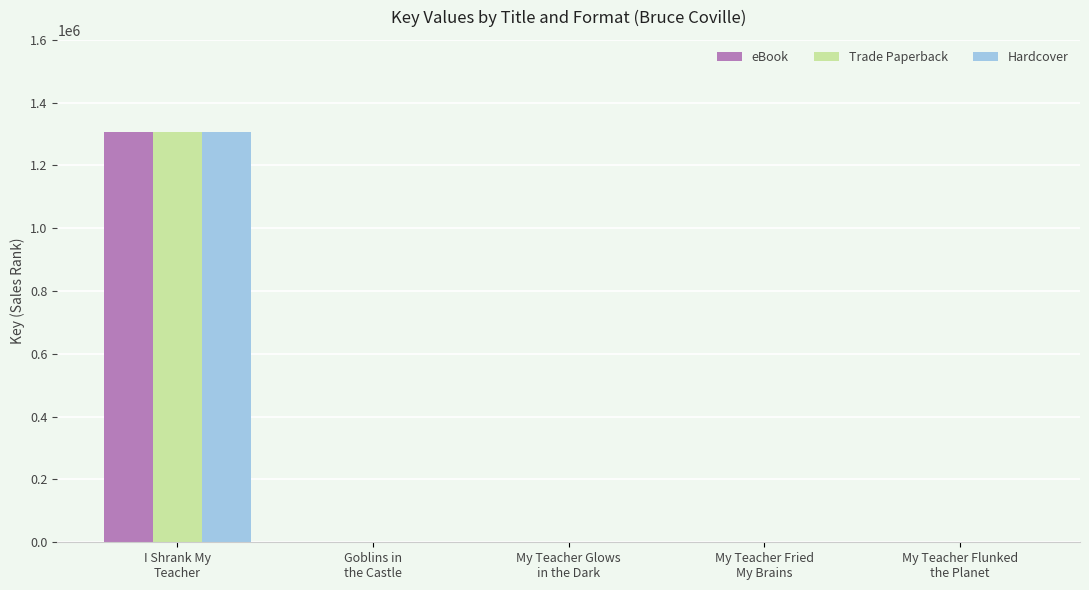

How many data points does each series have?

5